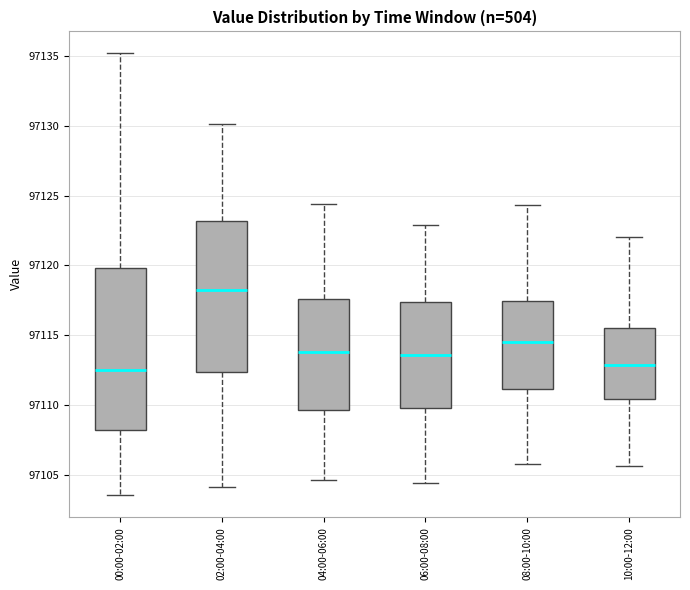

Reading left to right, read every box against the y-axis: the position of its median line, the range the box covers, and the ends of its whiskers. The values are not printed on the chart, so give them approximately, as read against the axis.

00:00-02:00: median 97112.5, box 97108.0 to 97120.0, whiskers 97103.5 to 97135.0
02:00-04:00: median 97118.5, box 97112.5 to 97123.0, whiskers 97104.0 to 97130.0
04:00-06:00: median 97114.0, box 97109.5 to 97117.5, whiskers 97104.5 to 97124.5
06:00-08:00: median 97113.5, box 97110.0 to 97117.5, whiskers 97104.5 to 97123.0
08:00-10:00: median 97114.5, box 97111.0 to 97117.5, whiskers 97106.0 to 97124.5
10:00-12:00: median 97113.0, box 97110.5 to 97115.5, whiskers 97105.5 to 97122.0